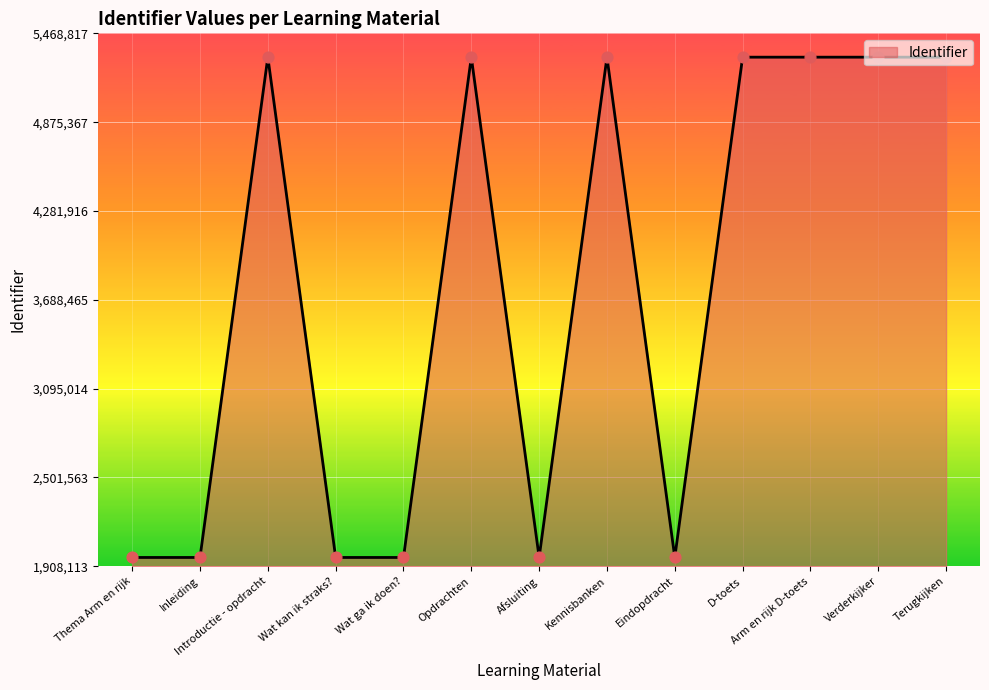

Approximately how many times larger is the value at Terugkijken compared to Thema Arm en rijk?

2.7